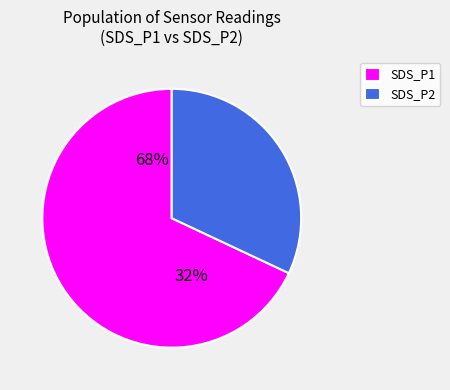

Does SDS_P1 account for over 50% of the chart?

Yes